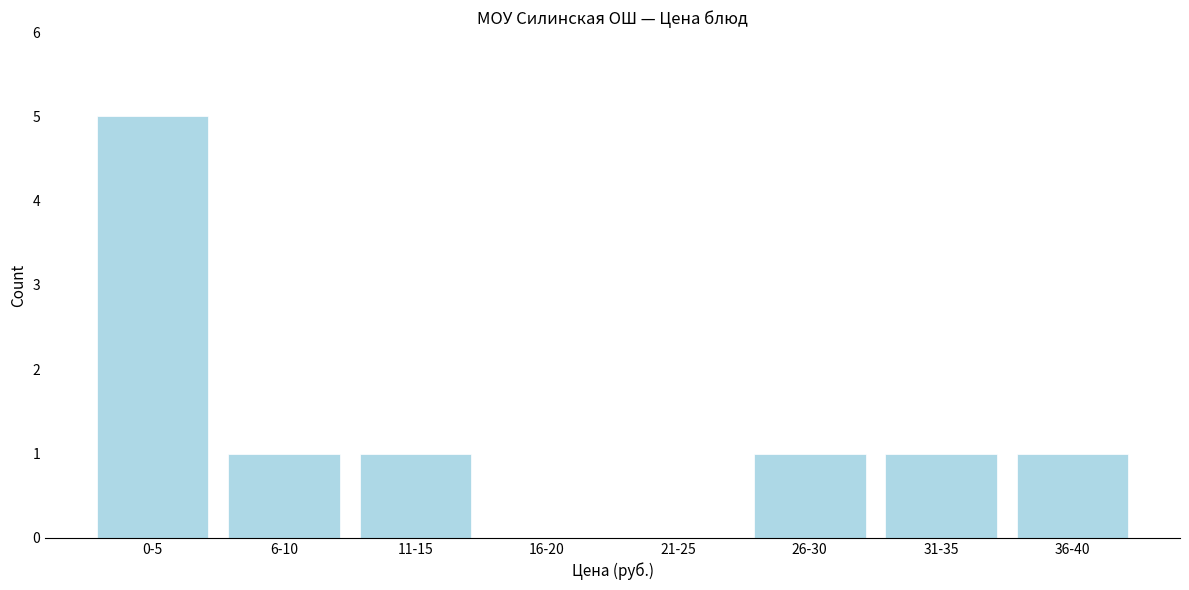

Reading left to right, what are all the values shown in this chart?

0-5=5	6-10=1	11-15=1	16-20=0	21-25=0	26-30=1	31-35=1	36-40=1